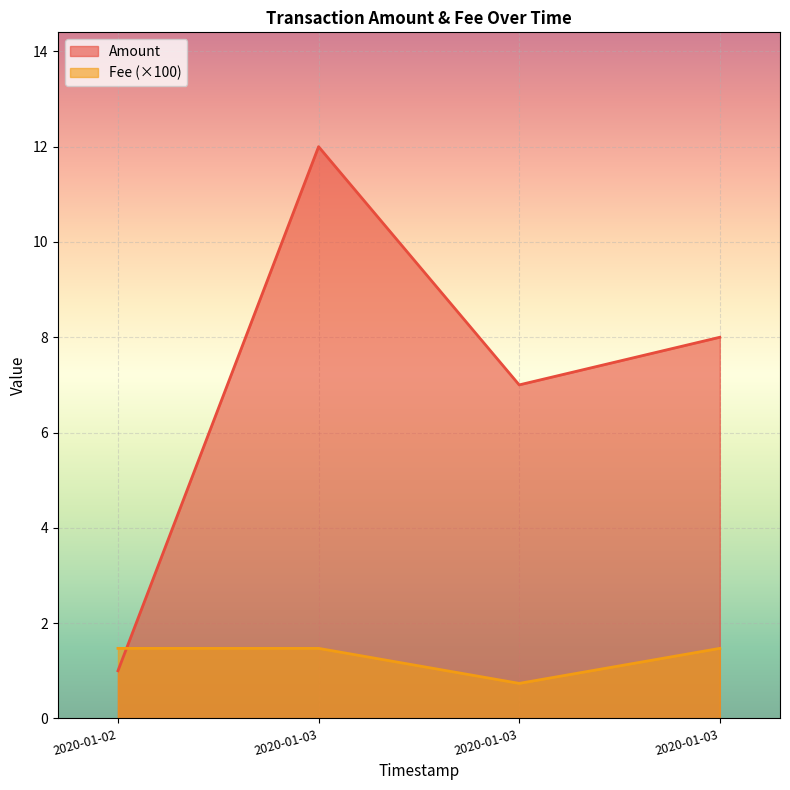

At 2020-01-03, list the series in order from smallest to largest.

Fee, Amount